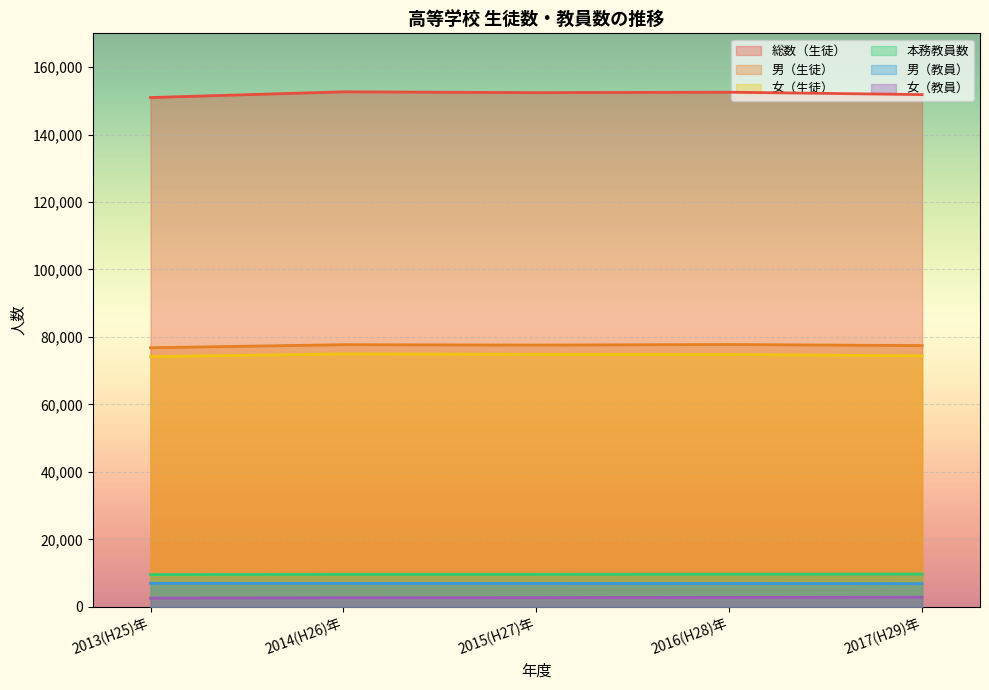

True or false: 本務教員数 has more than 1 interior local peaks.

False